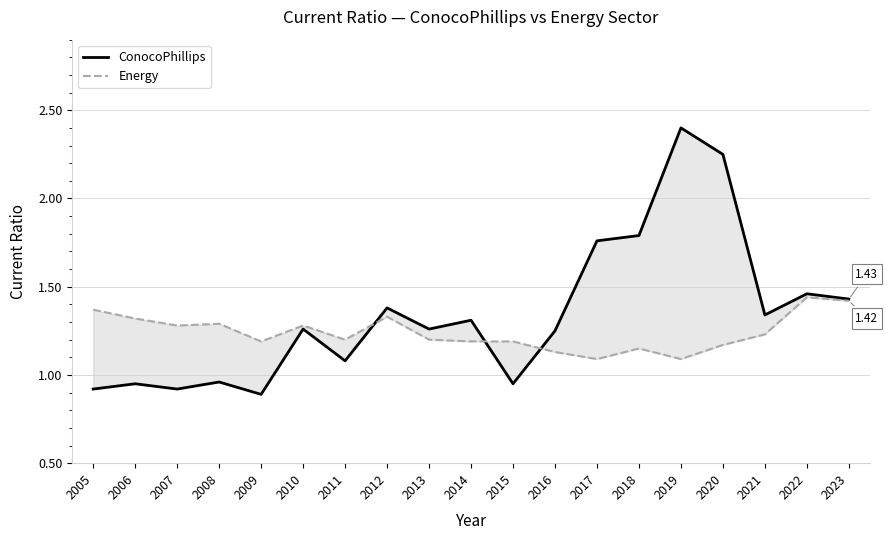

What is the value of the Energy point at the 2nd from the left?

1.3